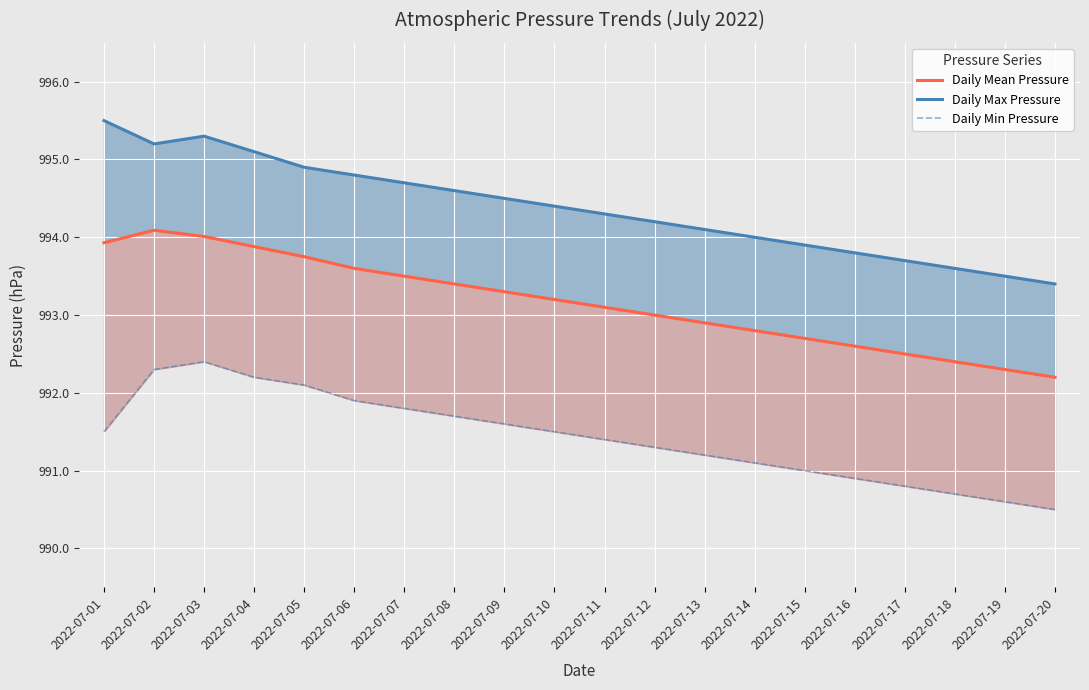

What is the total value across all series at 2022-07-11?

2978.8